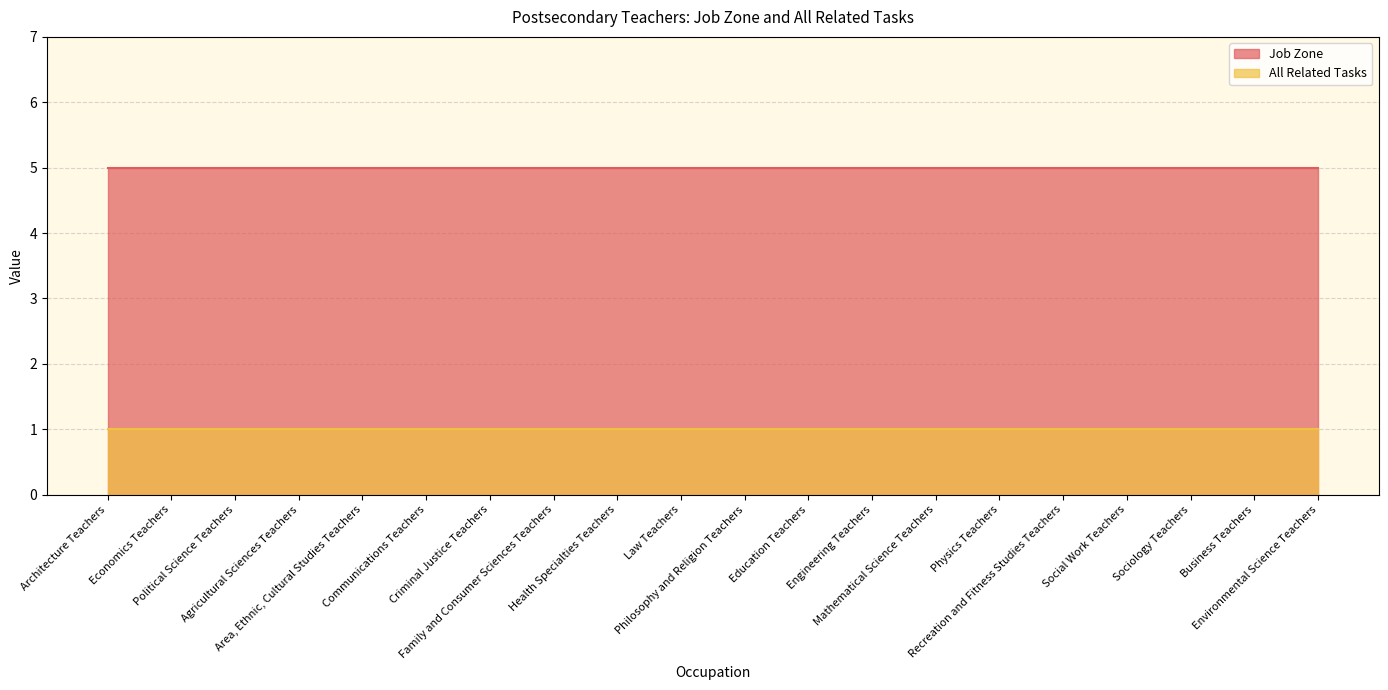

What position from the left is Recreation and Fitness Studies Teachers?

16